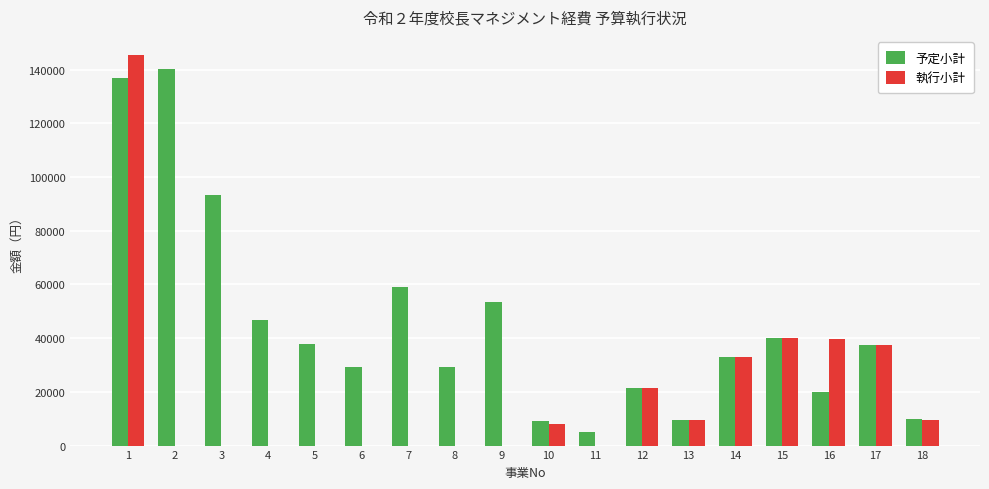

Is the value of 予定小計 at 14 greater than the value of 執行小計 at 11?

Yes